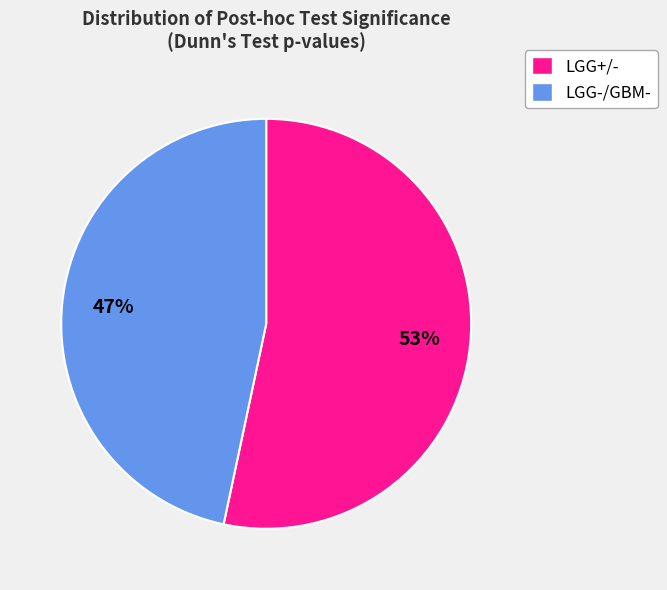

To the nearest percent, what is the combined percentage of LGG+/- and LGG-/GBM-?

100%